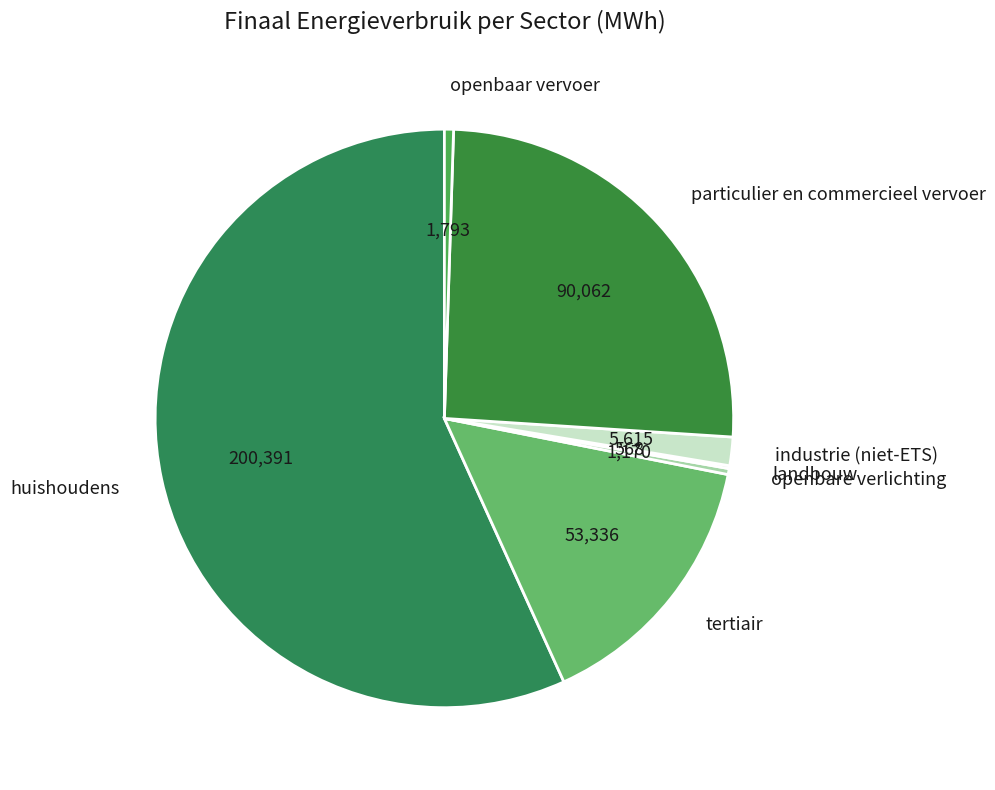

Which slice represents more than half of the pie?

huishoudens